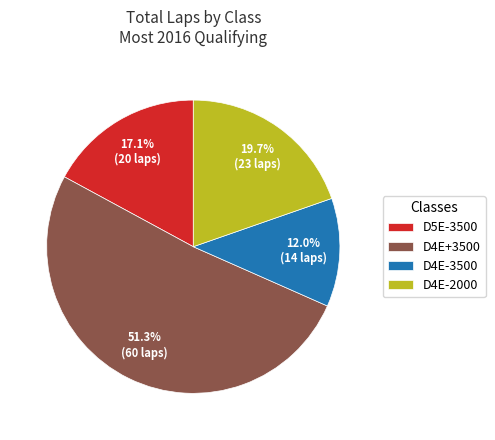

What percentage is NOT represented by D5E-3500?

82.9%